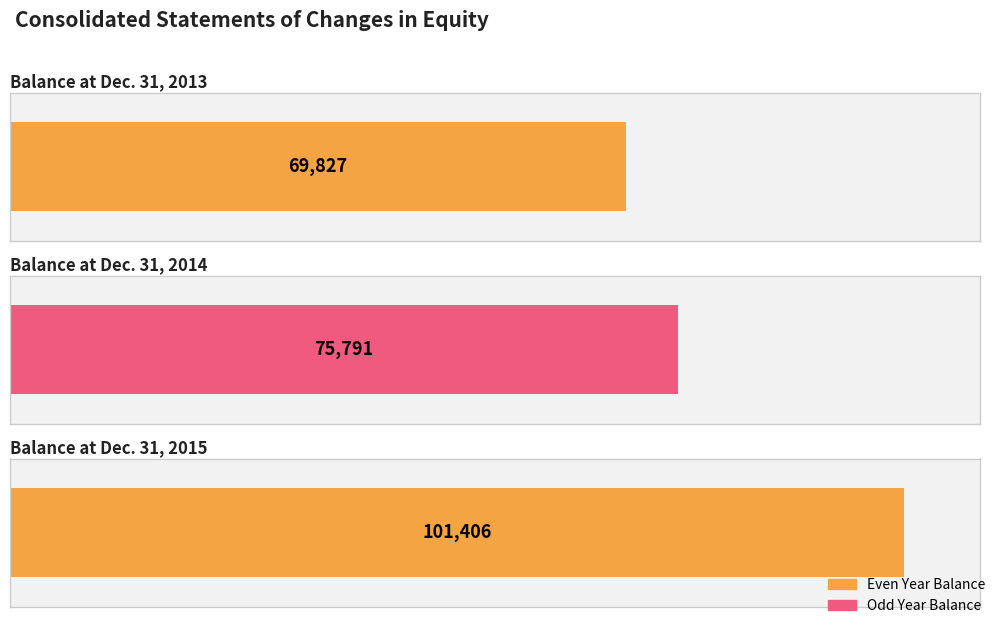

Count the values in the range 69827 to 101406.

3